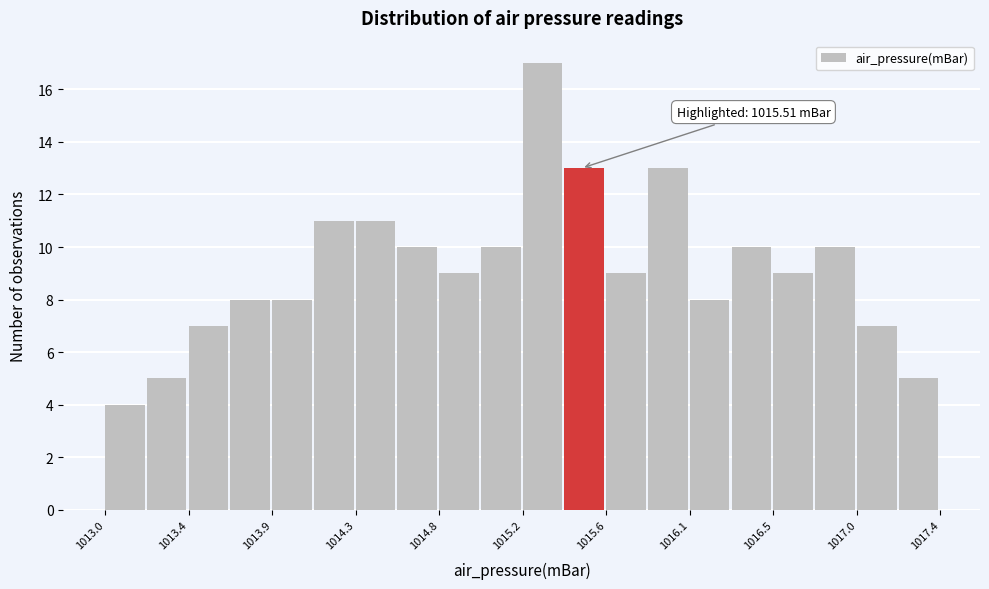

Which range on the x-axis has the tallest bar?

1015.20 to 1015.42